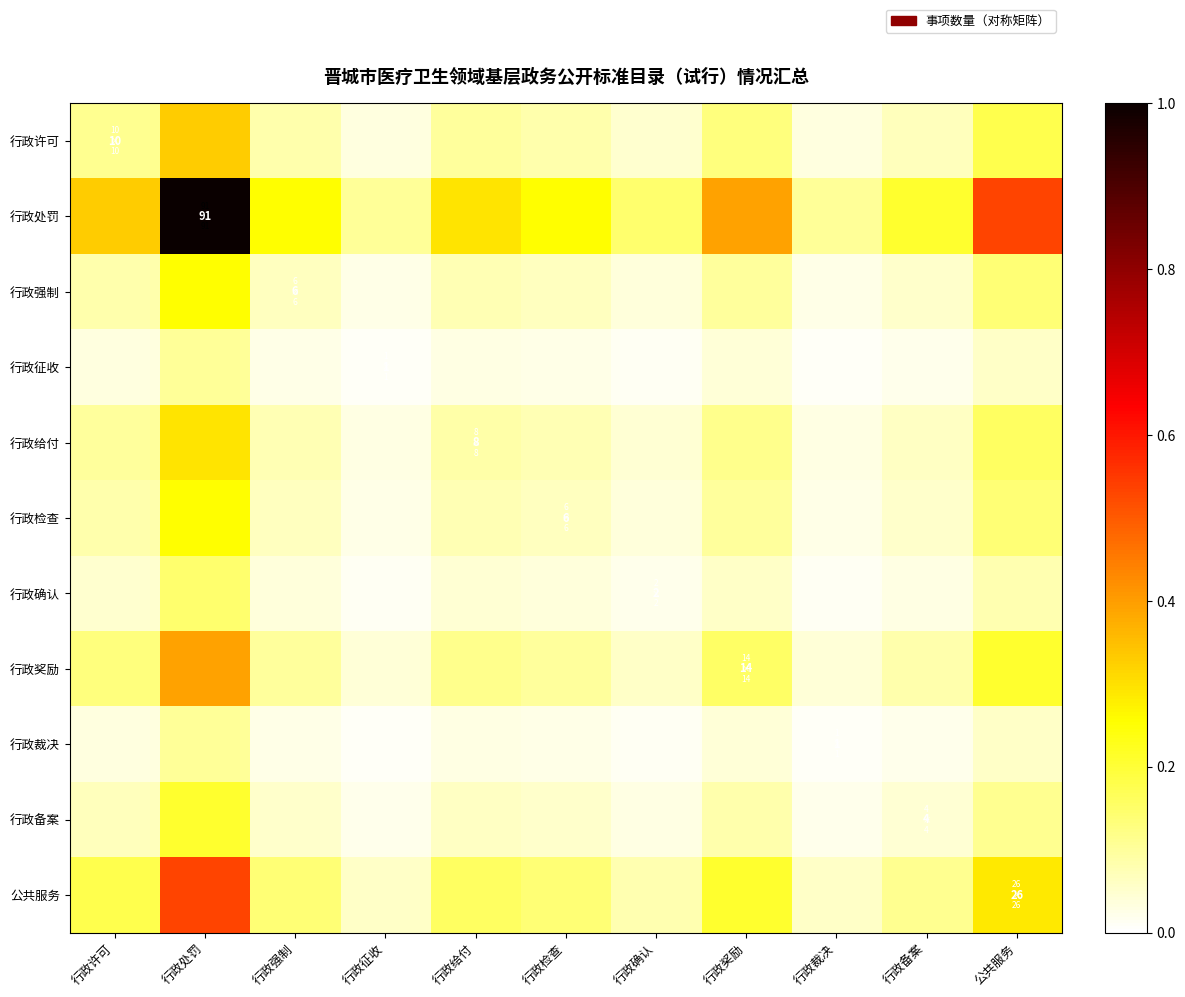

What is the difference between the maximum and minimum values in the 行政确认 series?

0.1